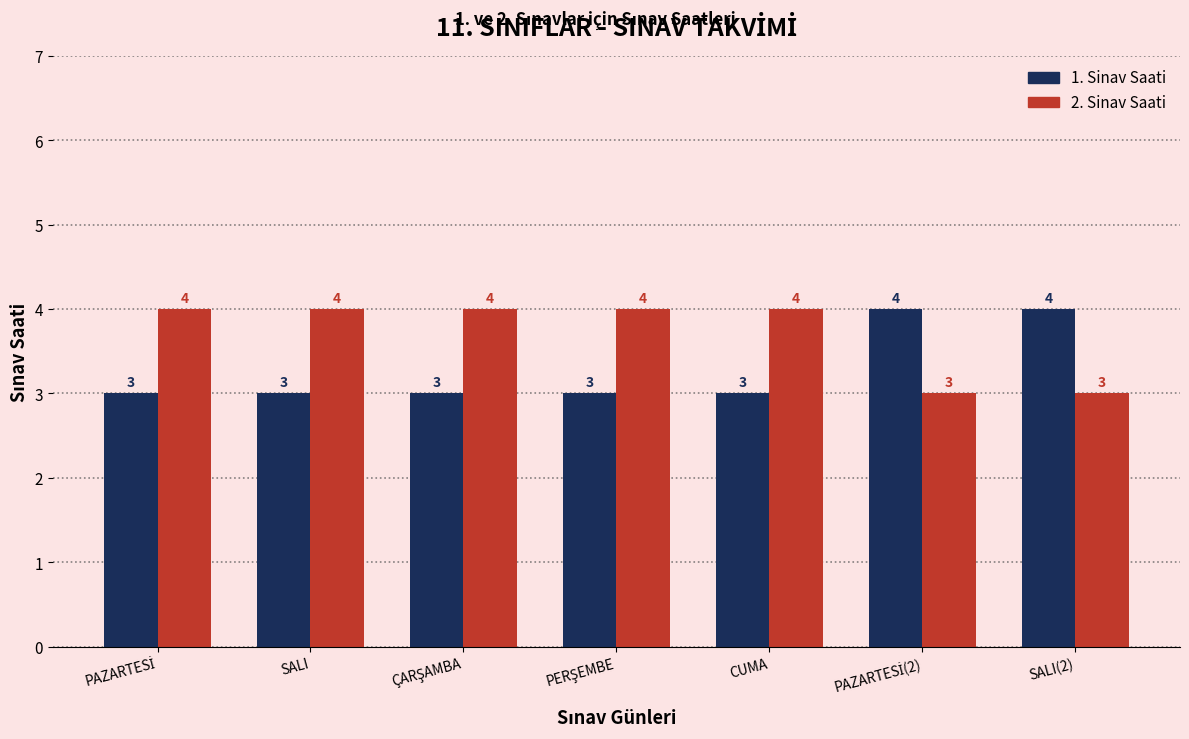

The value of 1. Sinav Saati at CUMA is 3. True or false?

True